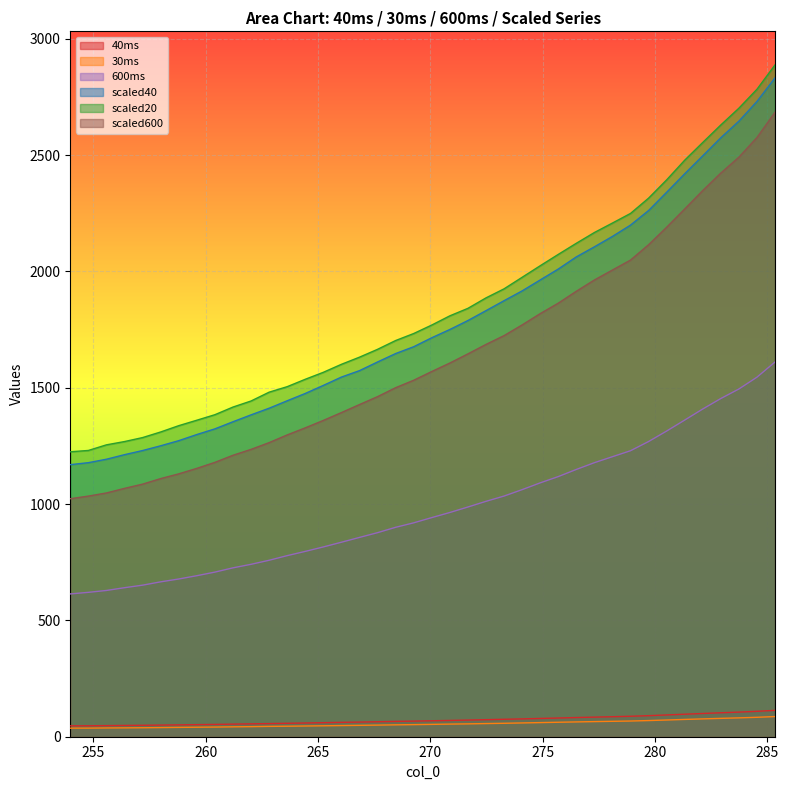

Where is scaled20 nearest to the value 2056?

275.688